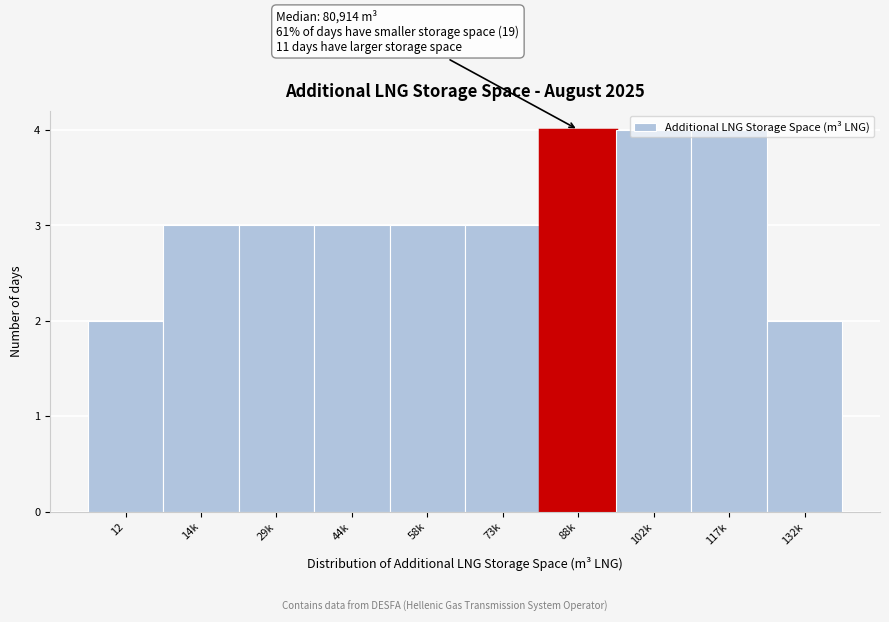

What is the sum of all values?

31